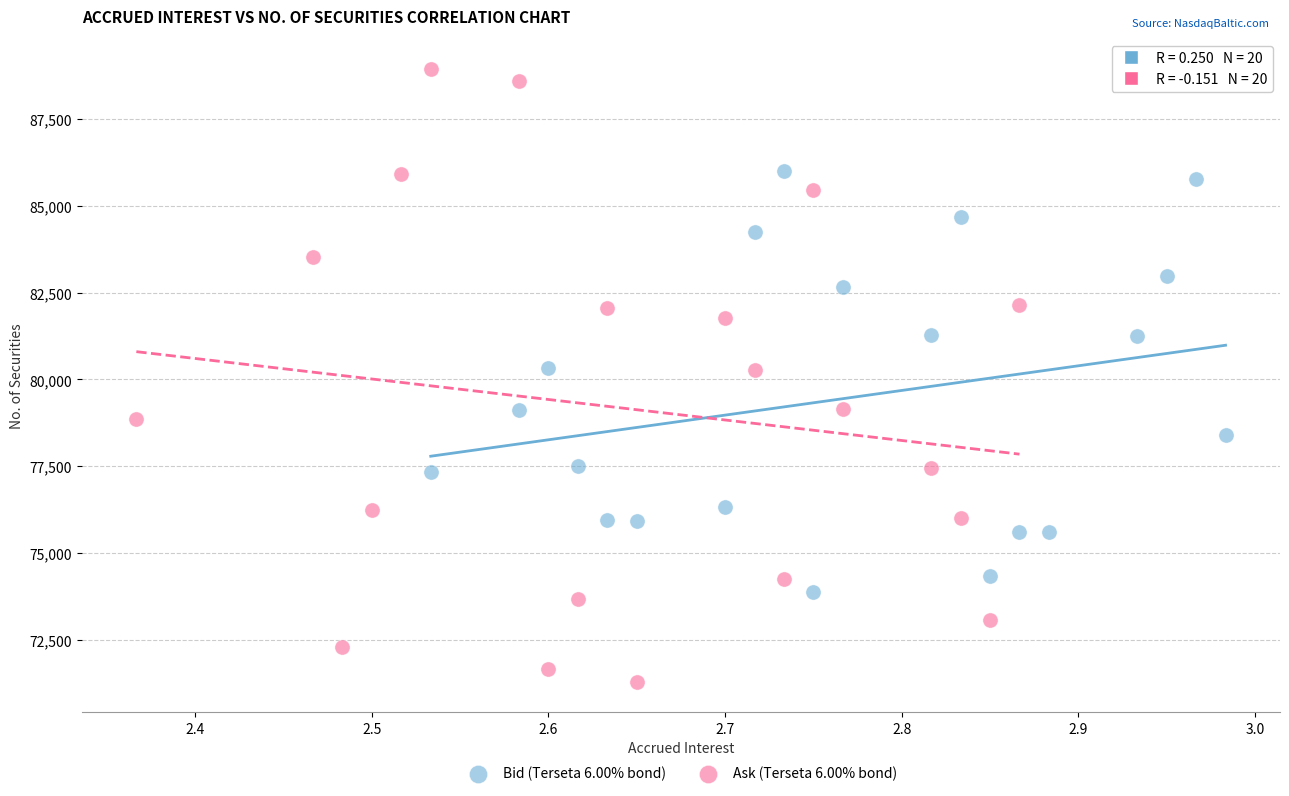

Which series reaches the minimum Y coordinate?

Ask (Terseta 6.00% bond)